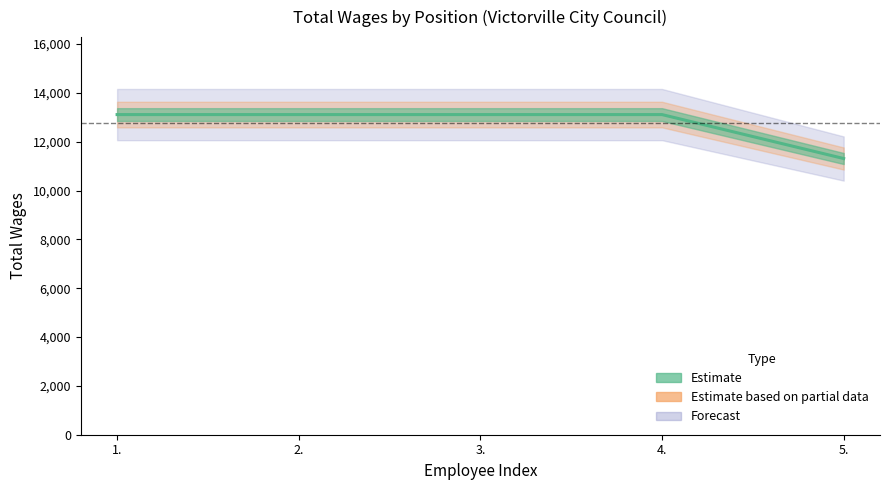

What is the ratio of the value at 2. to the value at 5.?

1.2